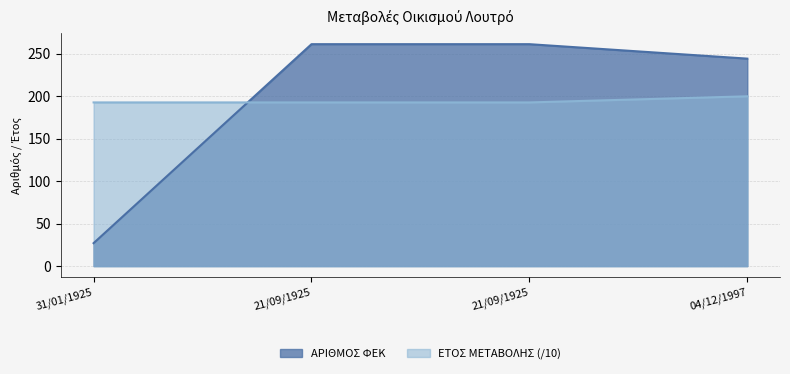

Rank the categories by ΕΤΟΣ ΜΕΤΑΒΟΛΗΣ value from highest to lowest.

04/12/1997, 31/01/1925, 21/09/1925, 21/09/1925